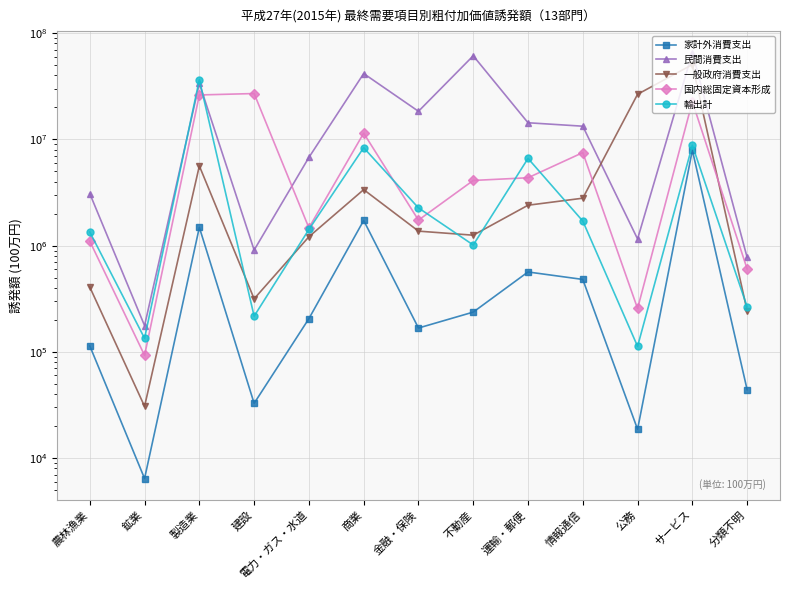

Which series has the largest total across all categories?

民間消費支出